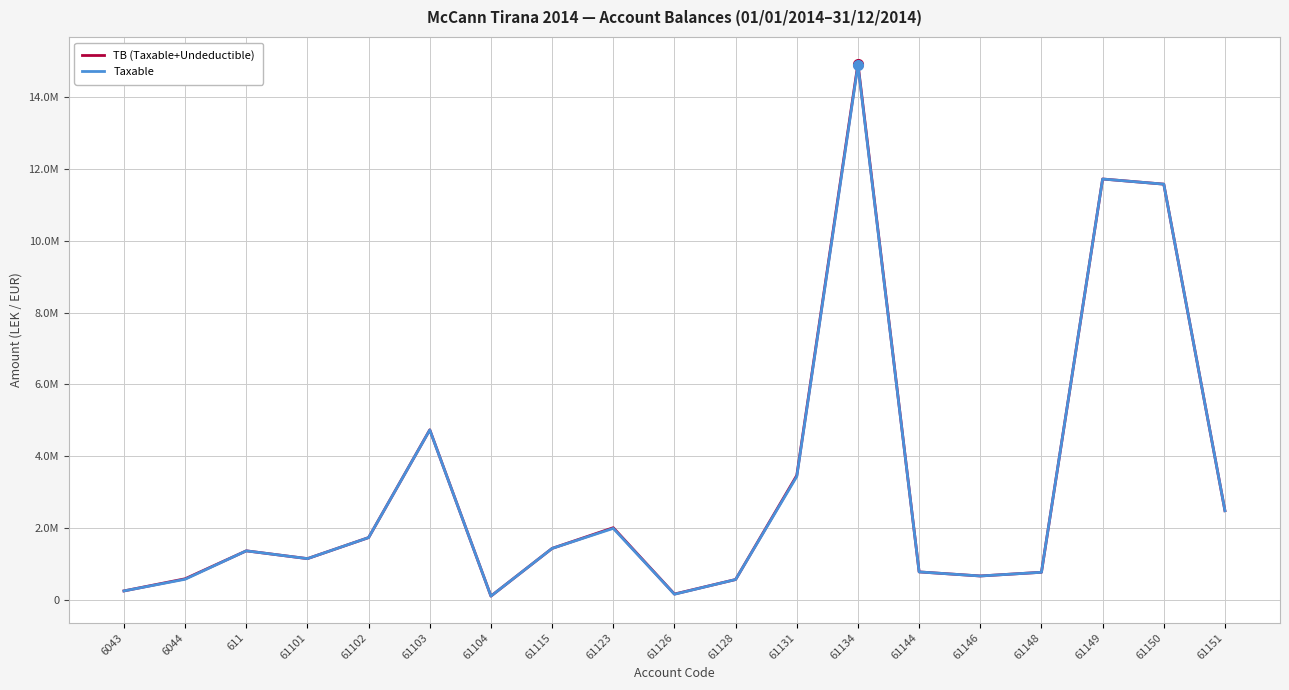

How many interior local valleys does the TB (Taxable+Undeductible) series have?

4